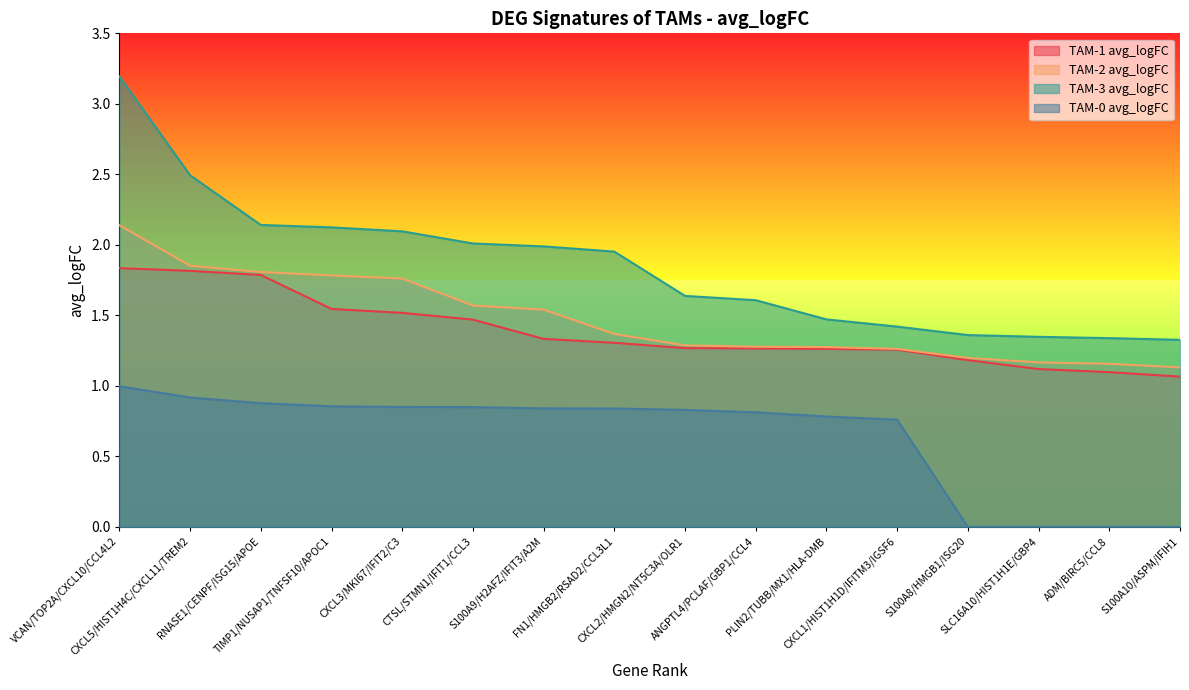

How many lines are shown in the chart?

4